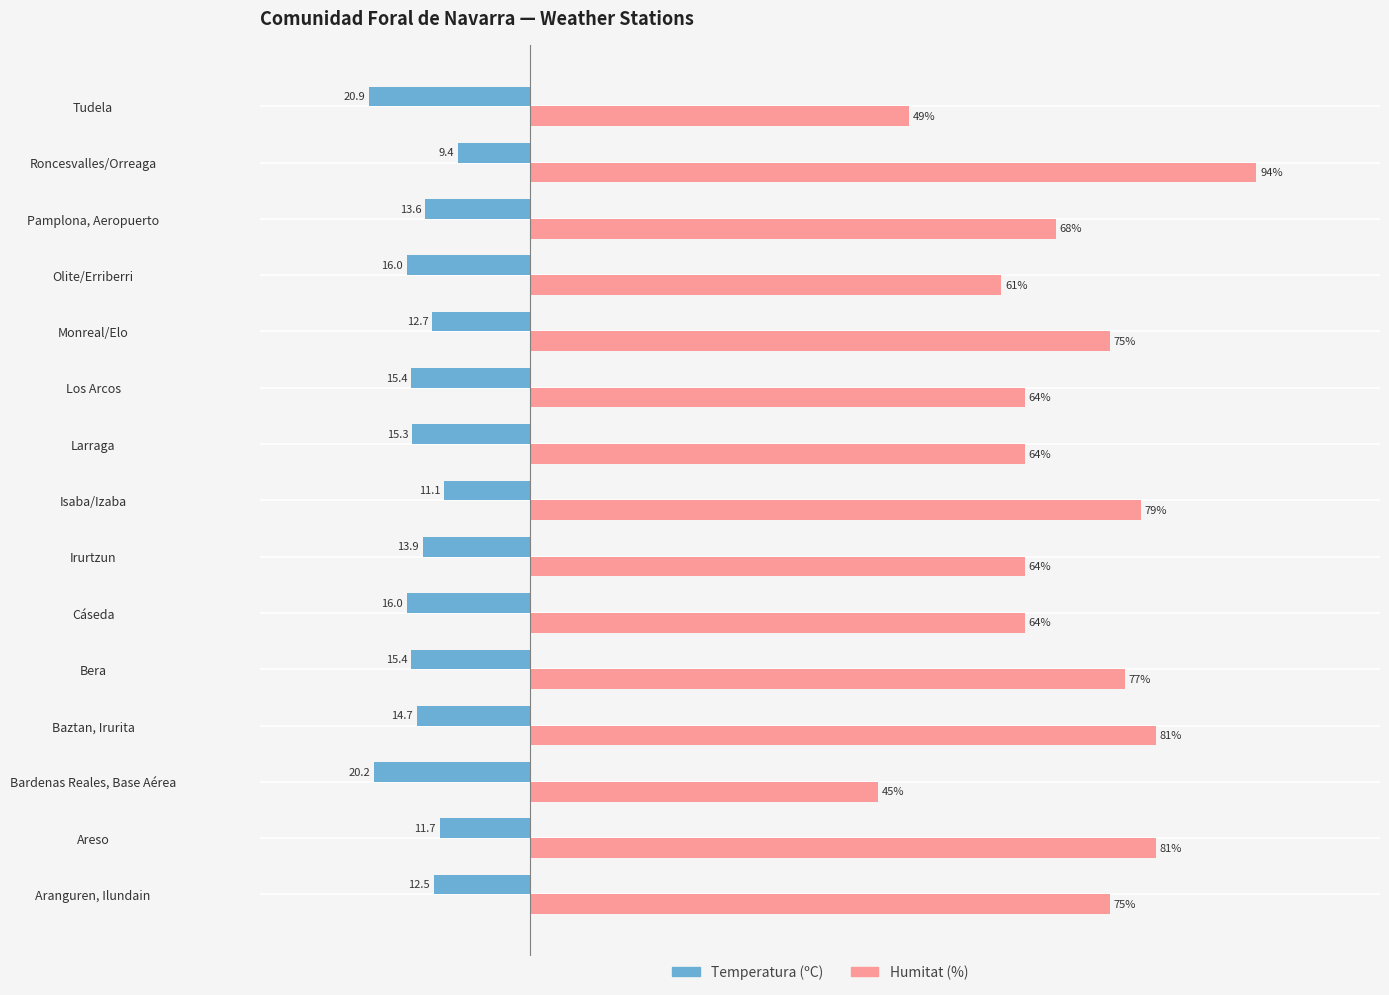

Which category has the lowest value across all series?

Tudela